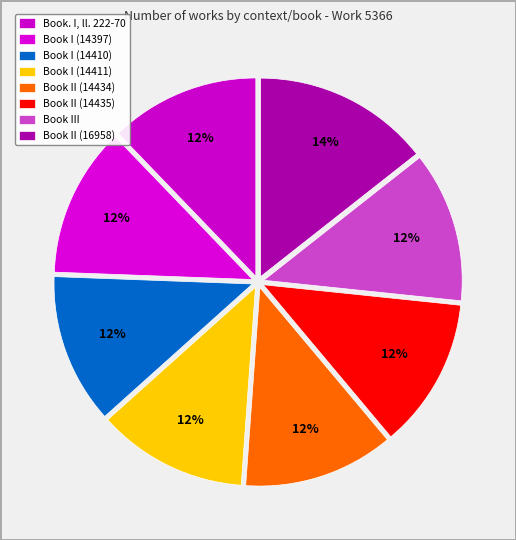

How many slices are in this pie chart?

8